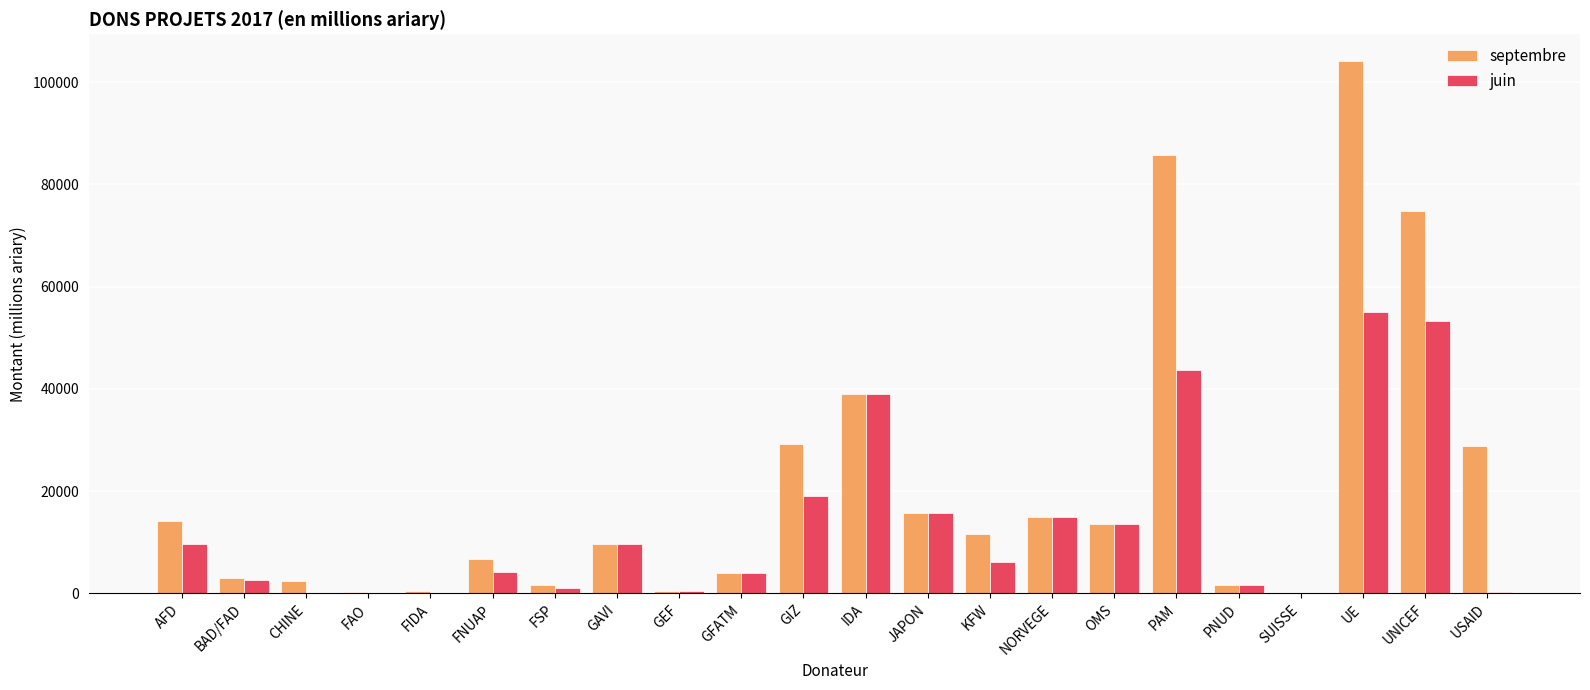

What are all the series names shown in the legend?

septembre, juin